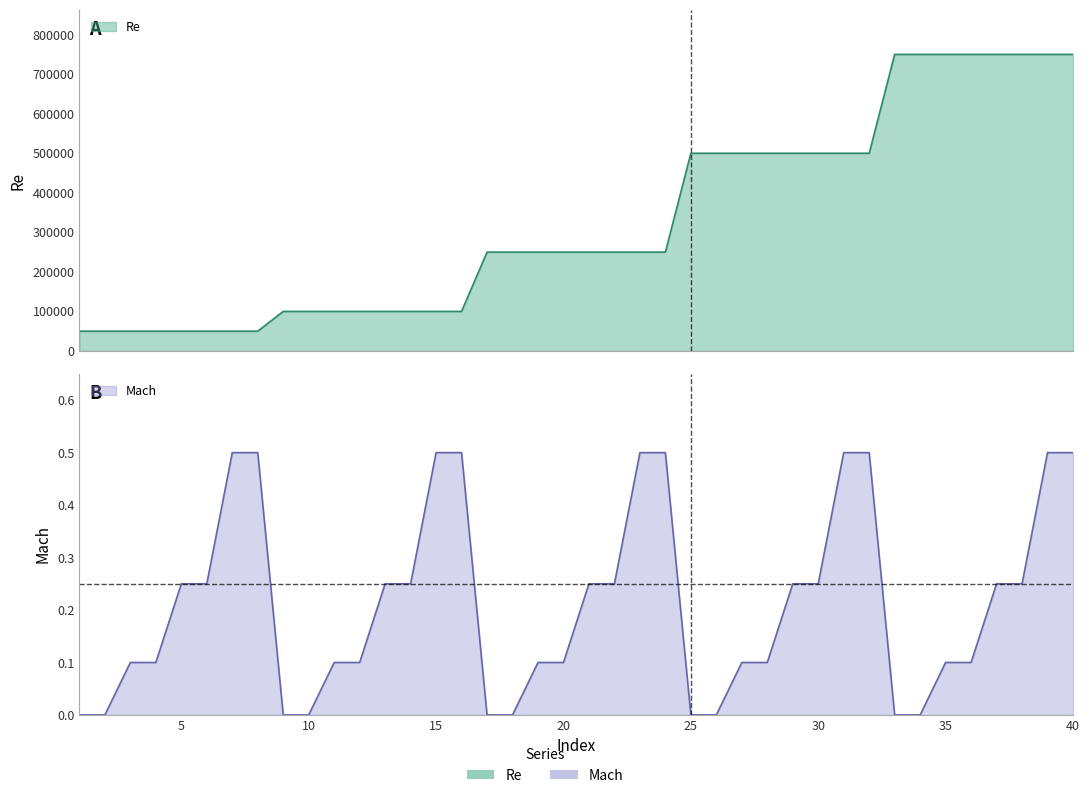

Where is Mach nearest to the value 0?

1